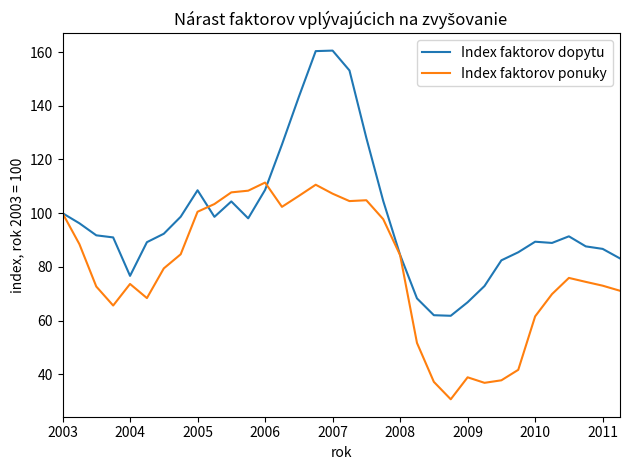

True or false: Index faktorov ponuky and Index faktorov dopytu intersect in this chart.

True